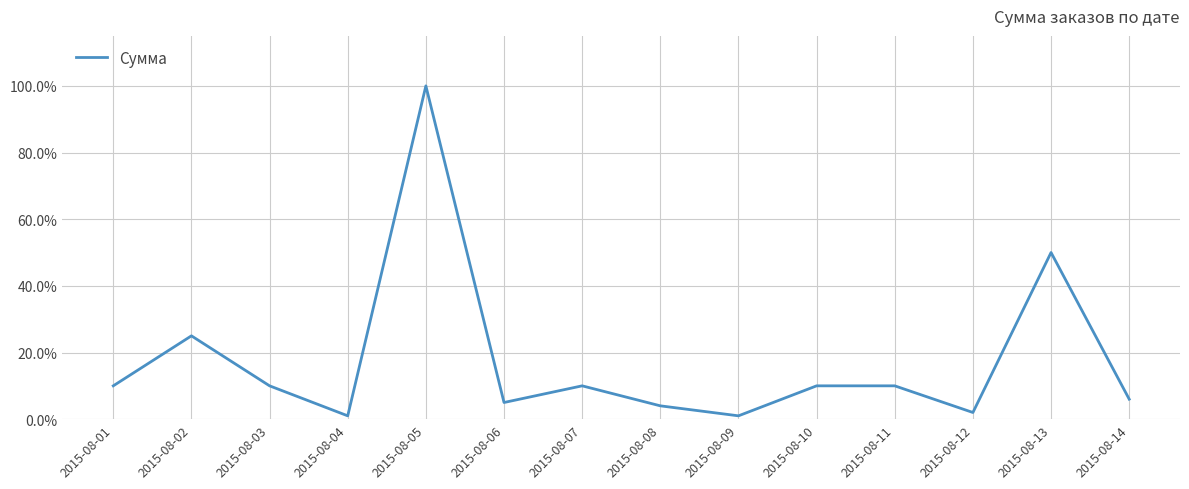

Does the chart display data point markers on the line(s)?

No